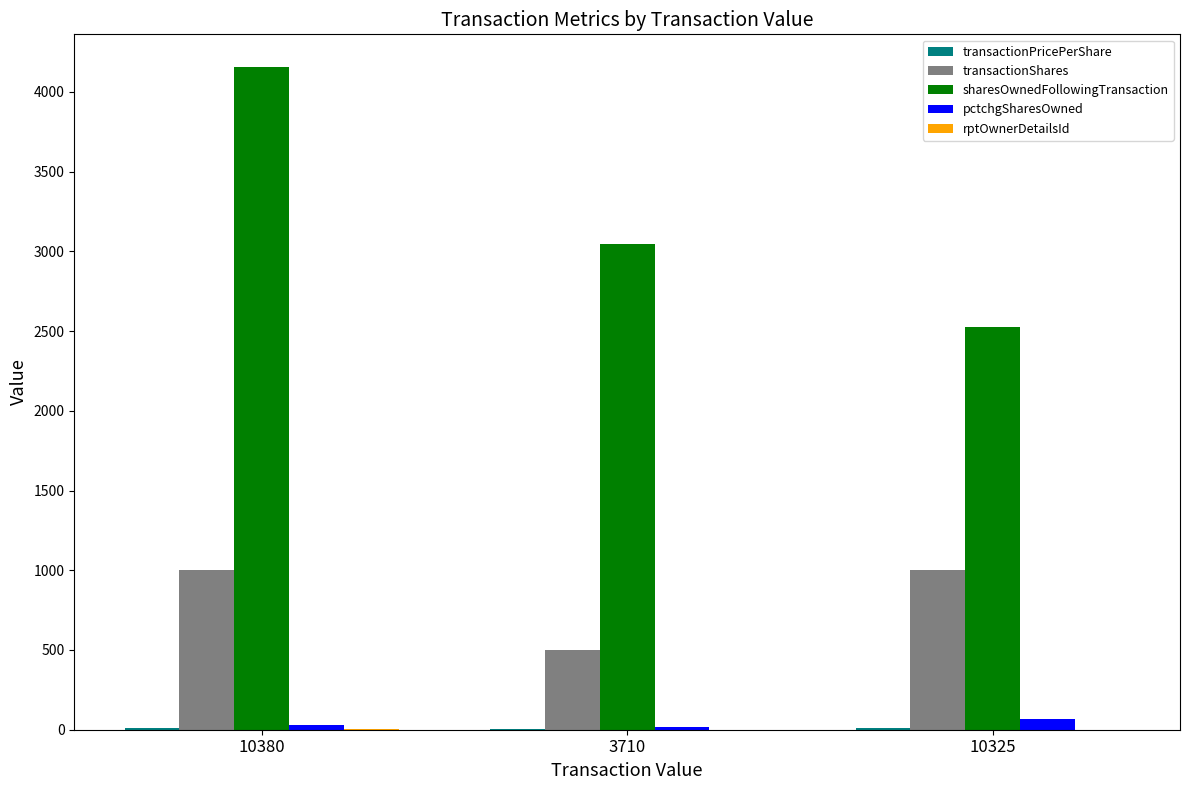

Is it true that pctchgSharesOwned equals 20.0 at 3710?

True